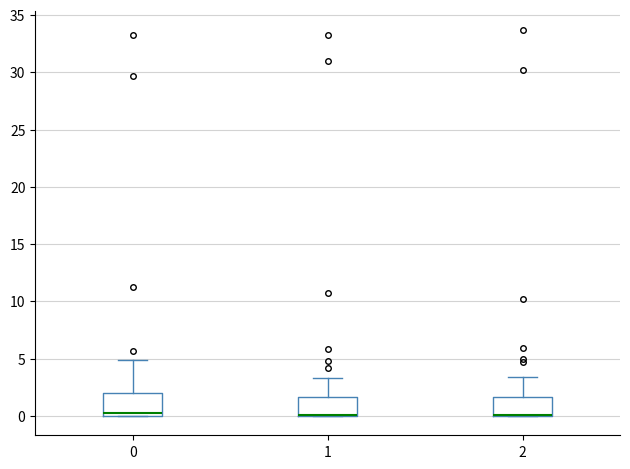

Reading left to right, read every box against the y-axis: the position of its median line, the range the box covers, and the ends of its whiskers. The values are not printed on the chart, so give them approximately, as read against the axis.

0: median 0.5, box 0.0 to 2.0, whiskers 0.0 to 5.0
1: median 0.0 (drawn on the box's lower edge), box 0.0 to 1.5, whiskers 0.0 to 3.5
2: median 0.0 (drawn on the box's lower edge), box 0.0 to 1.5, whiskers 0.0 to 3.5